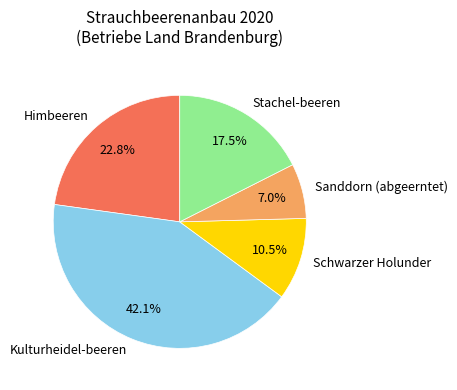

Between Himbeeren and Sanddorn (abgeerntet), which is larger?

Himbeeren